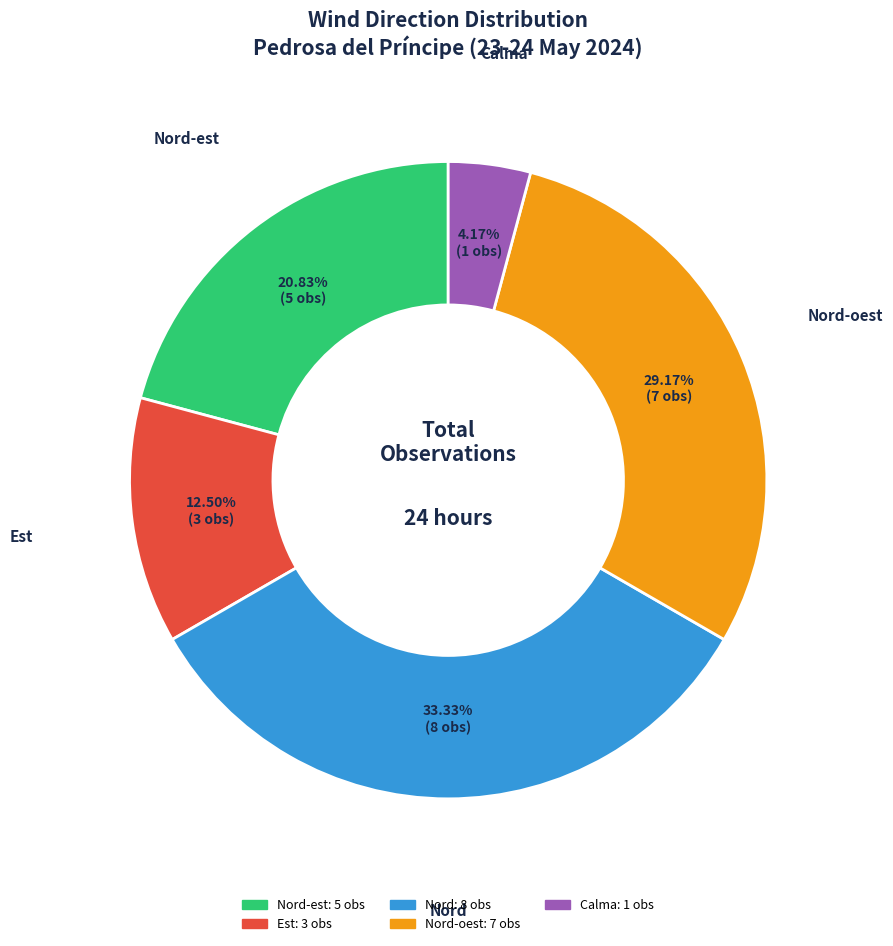

Rank the categories by value from lowest to highest.

Calma, Est, Nord-est, Nord-oest, Nord